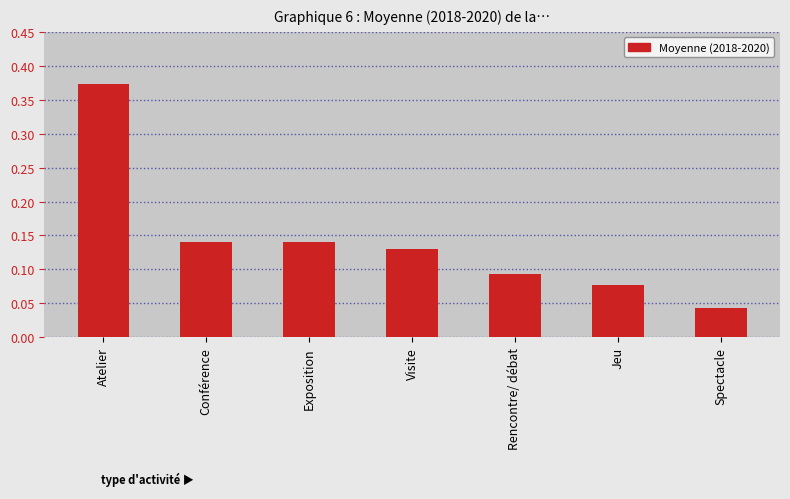

Which category has the lowest value across all series?

Spectacle